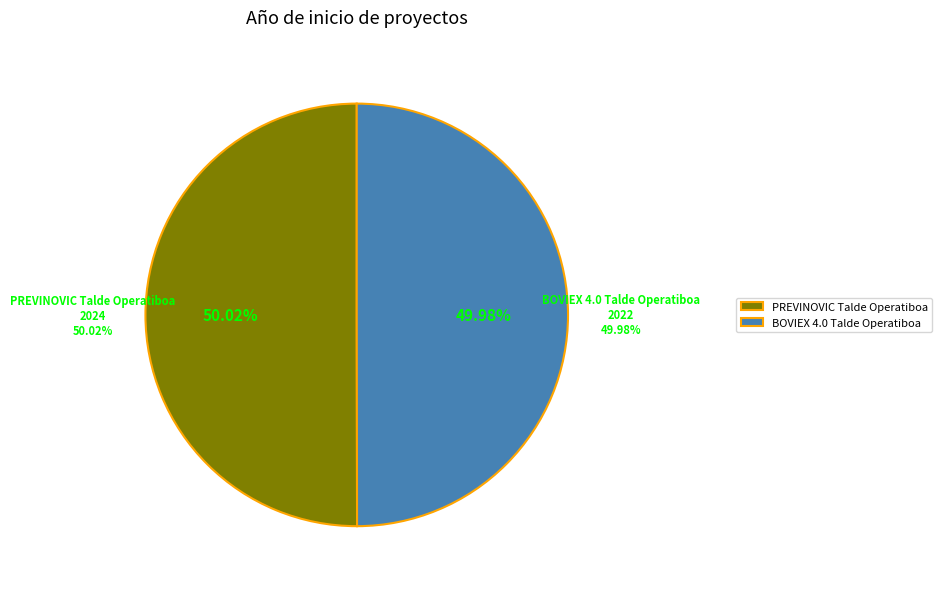

How many slices are in this pie chart?

2